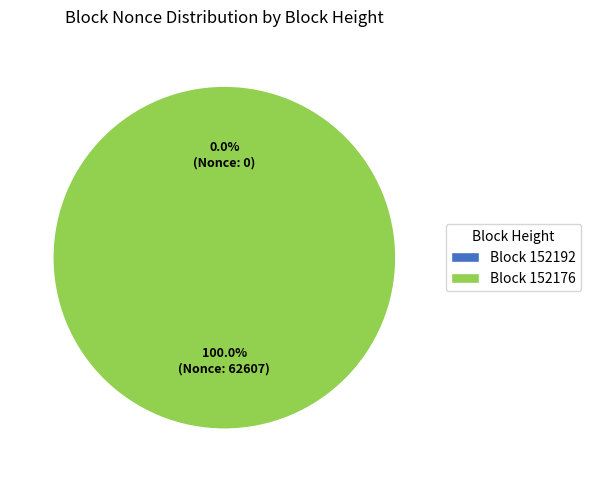

To the nearest percent, what is the average slice percentage?

50%